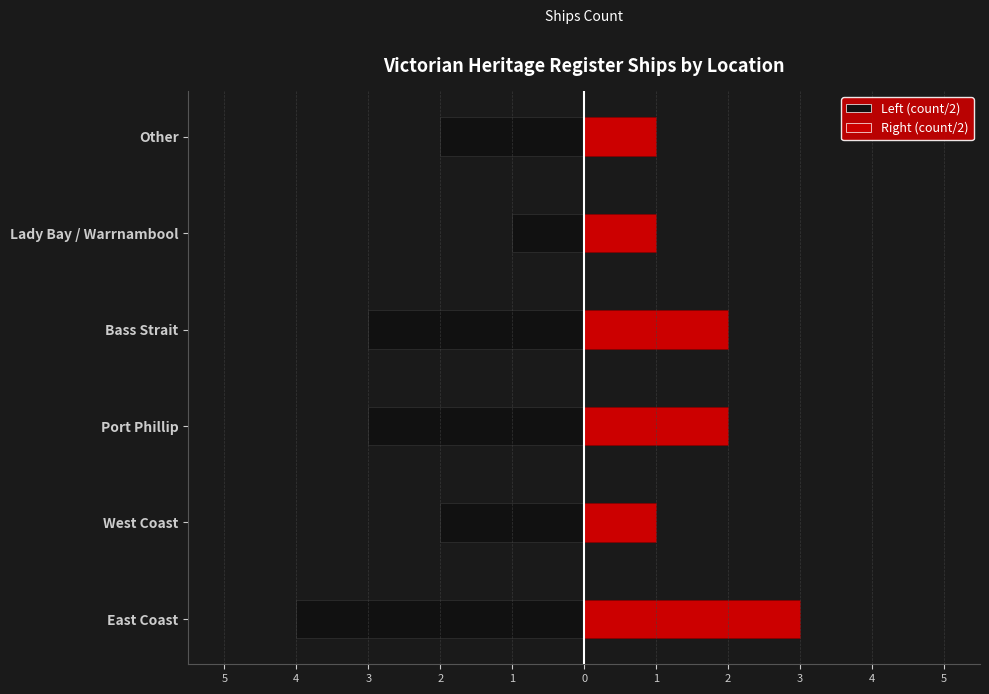

Does the chart contain stacked bars?

No